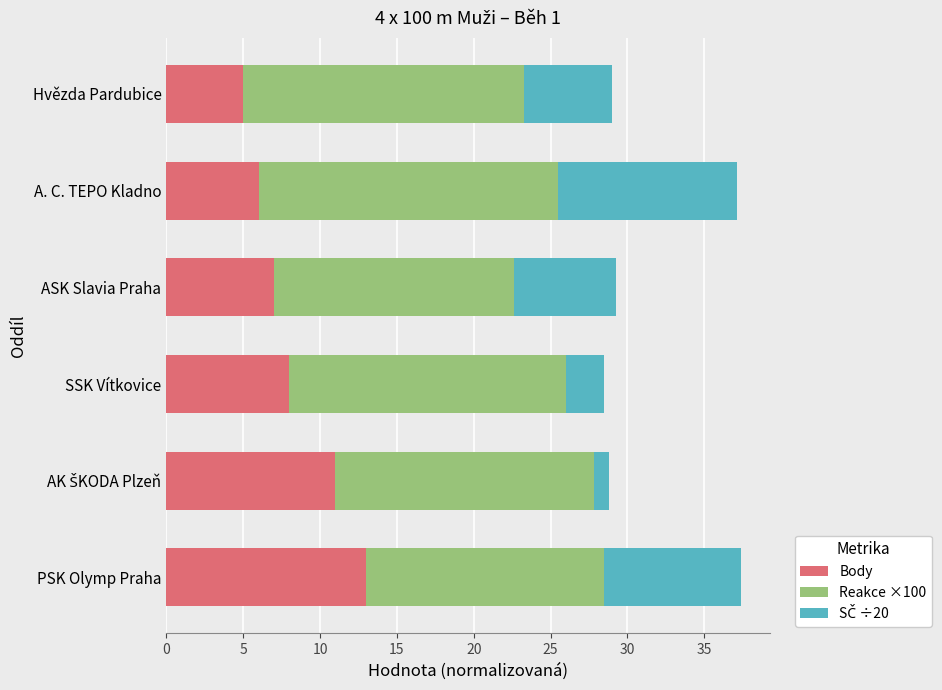

At which label does Body reach its peak?

PSK Olymp Praha